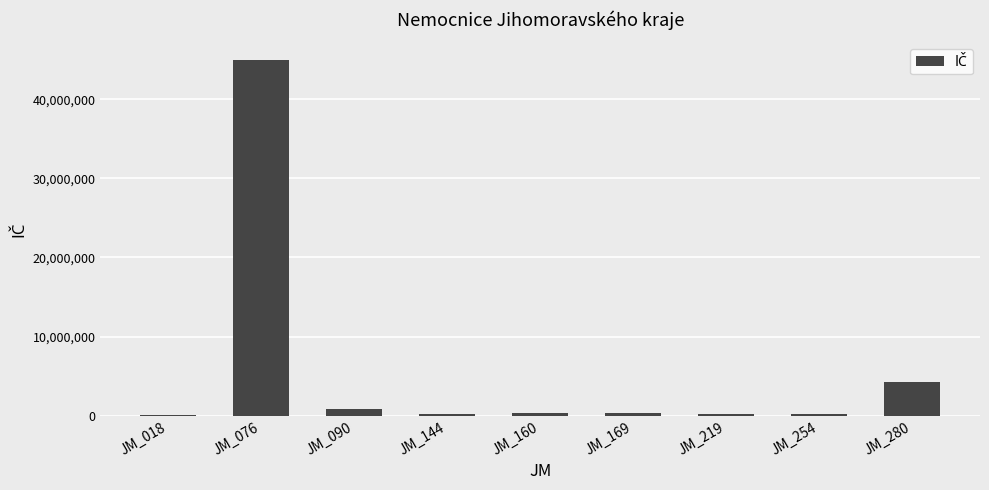

What is the maximum value shown in the chart?

44947909